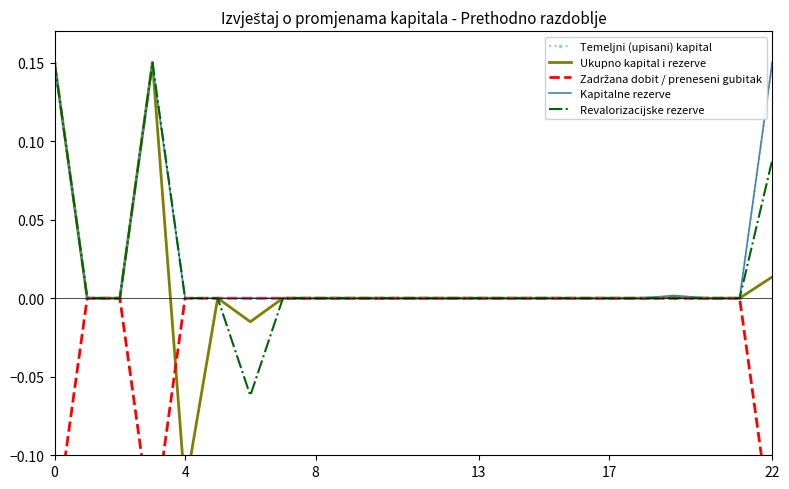

True or false: Temeljni (upisani) kapital and Ukupno kapital i rezerve cross at least once.

False